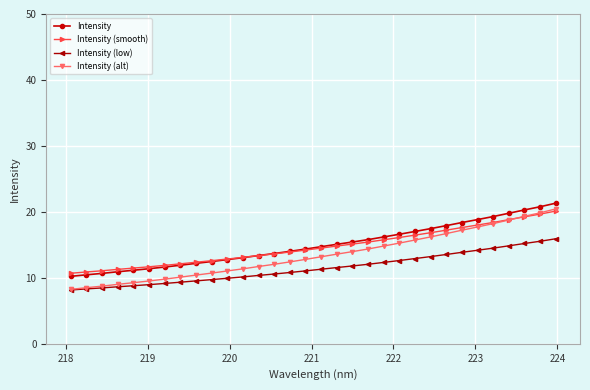

Which series has the largest range (max minus min)?

Intensity (alt)